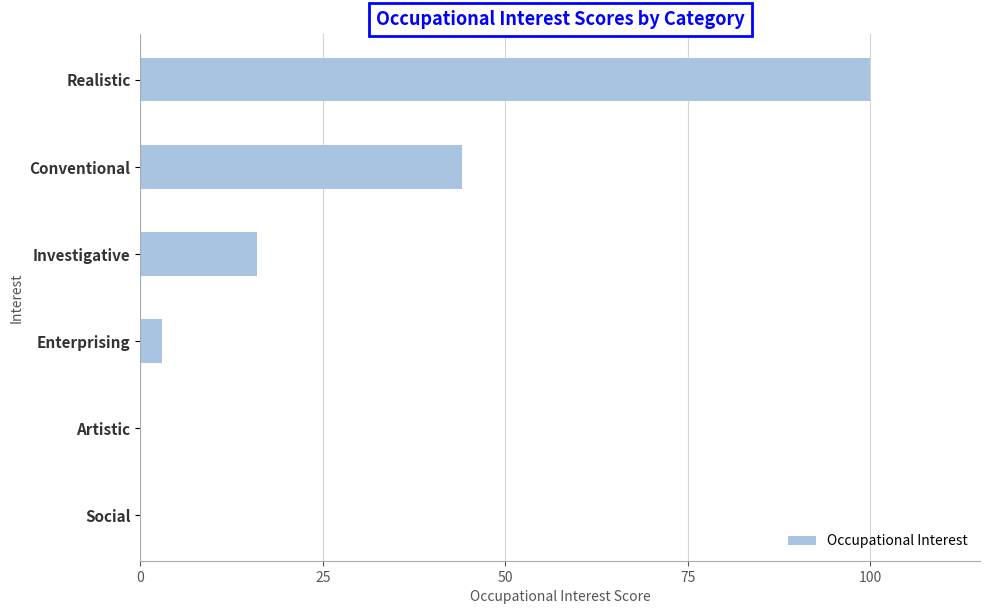

Where is the data nearest to the value 50?

Conventional